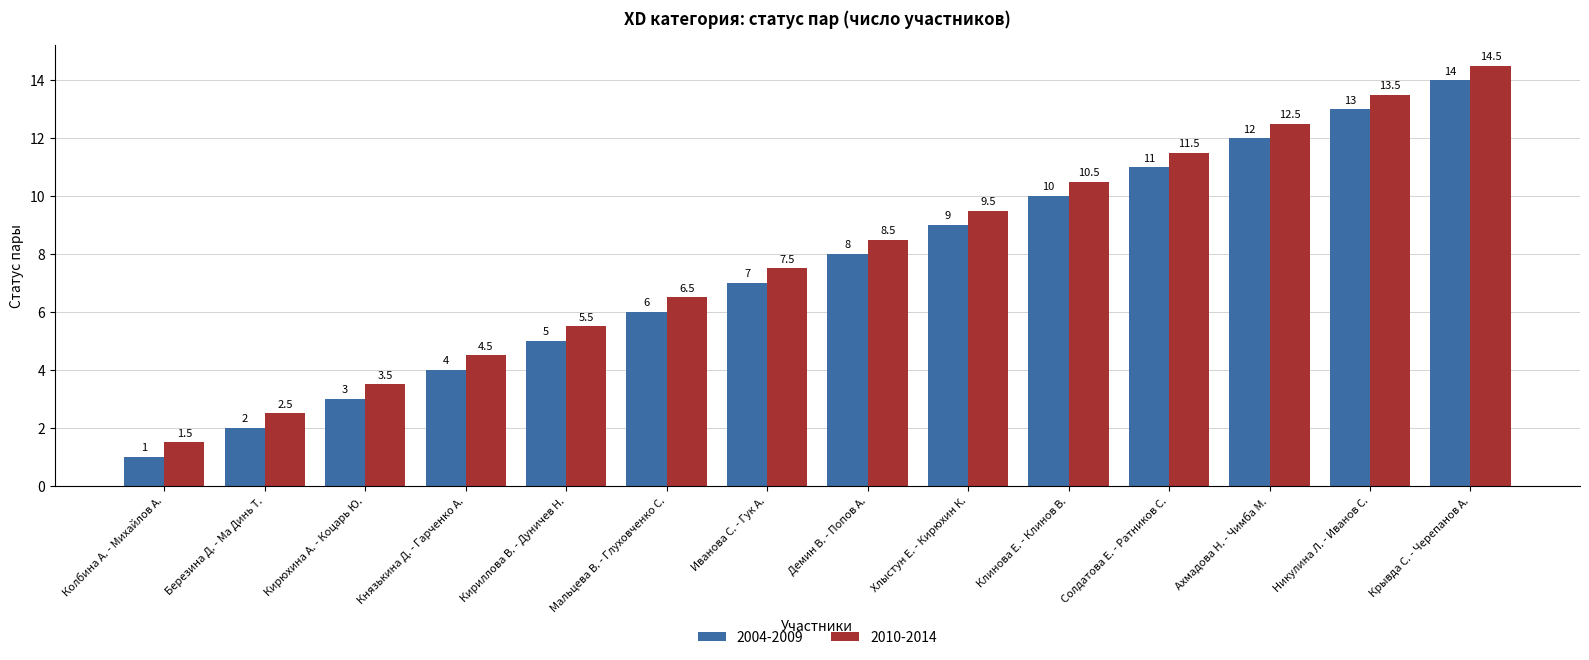

What are all the series names shown in the legend?

2004-2009, 2010-2014